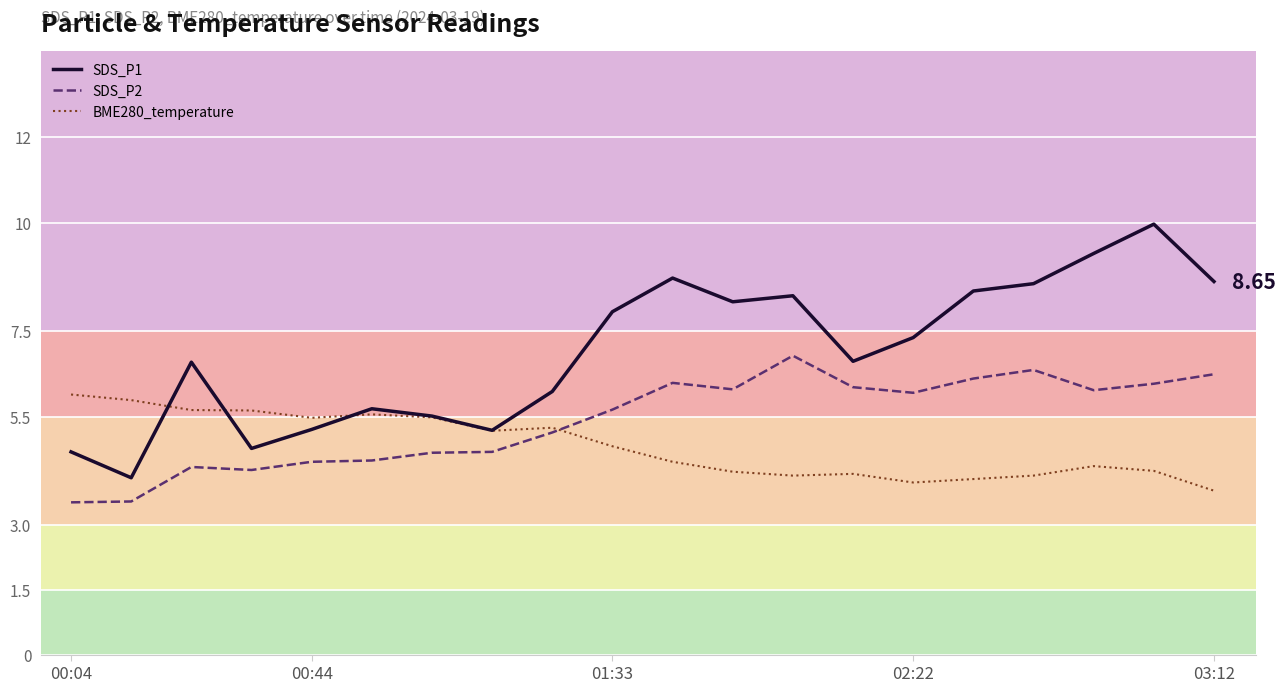

How many interior local peaks does the SDS_P2 line series have?

4